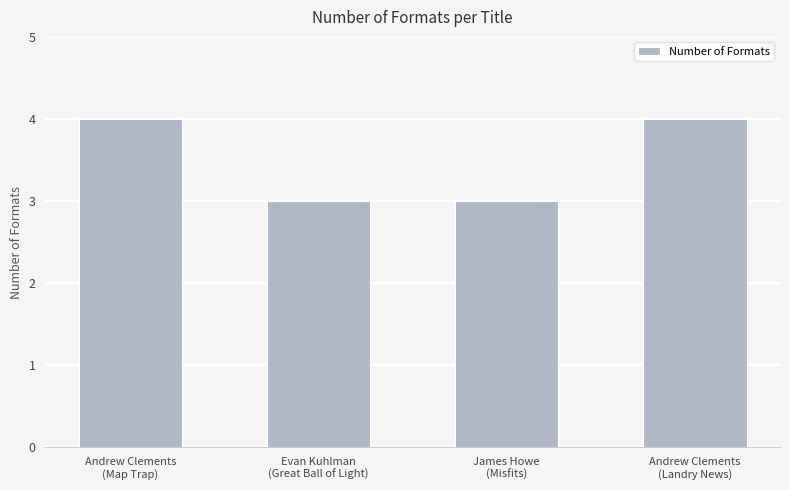

How many values are below 4?

2